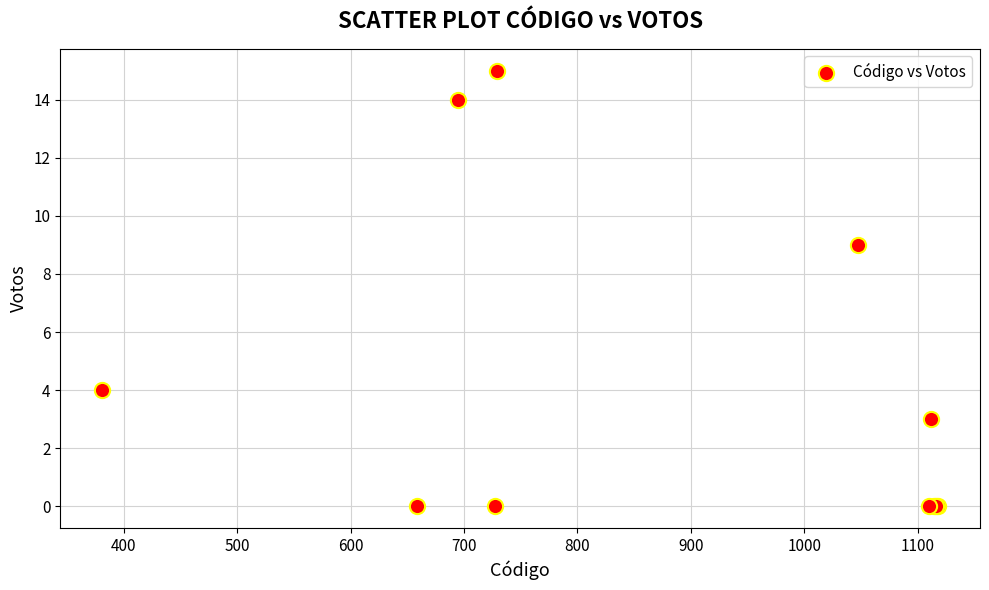

What Y value in the scatter plot is closest to 7?

9